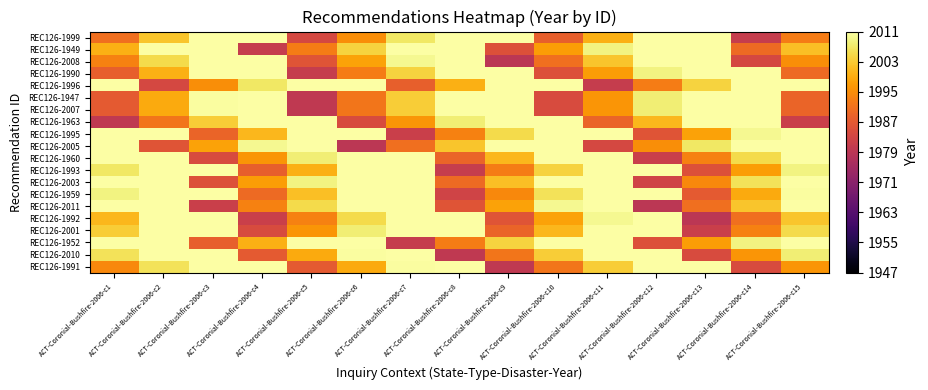

Which has a higher value, ACT-Coronial-Bushfire-2006-c8 or ACT-Coronial-Bushfire-2006-c5?

ACT-Coronial-Bushfire-2006-c8